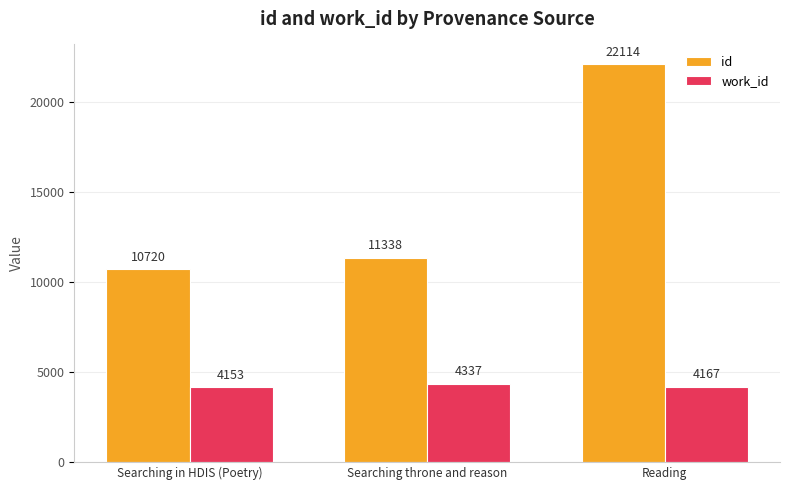

What is the label of the 1st bar from the right?

Reading